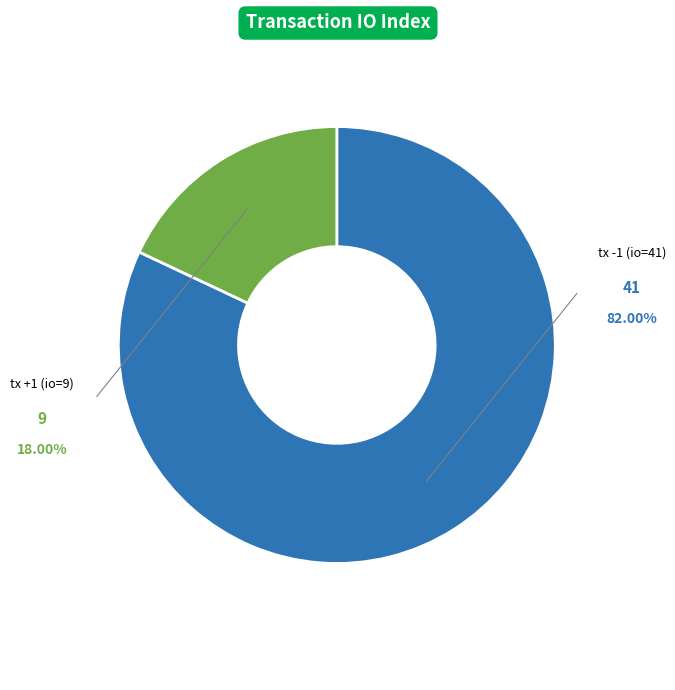

To the nearest percent, what is the difference between the largest and smallest slice percentages?

64%